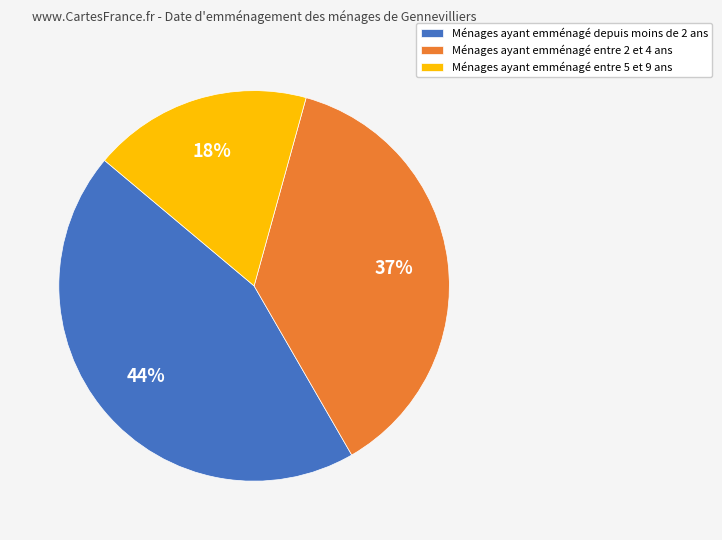

To the nearest percent, what is the difference between the Ménages ayant emménagé entre 2 et 4 ans and Ménages ayant emménagé depuis moins de 2 ans slice percentages?

7%